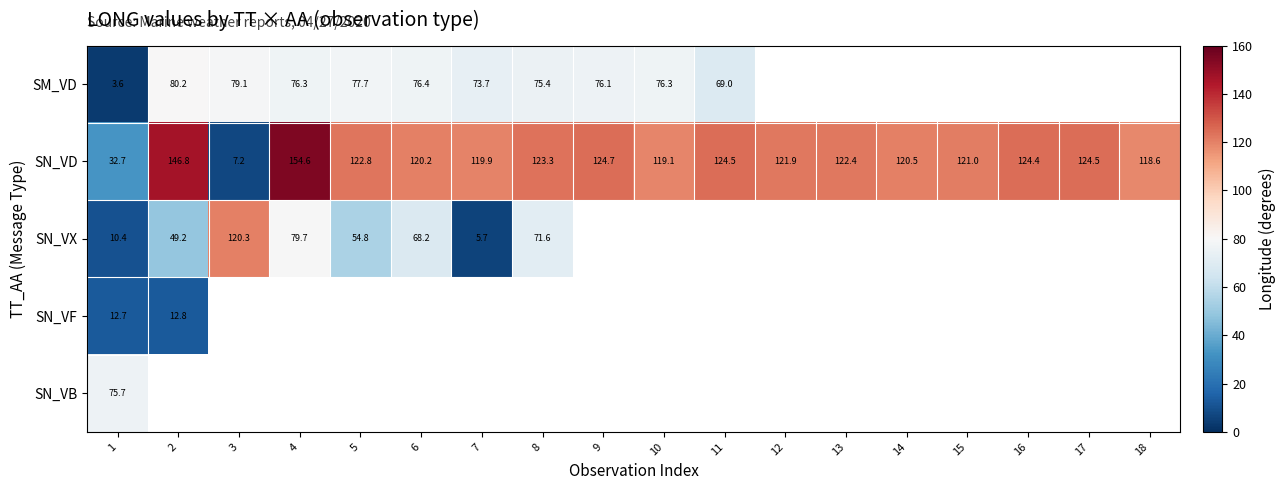

At which label does SN_VD reach its minimum?

3